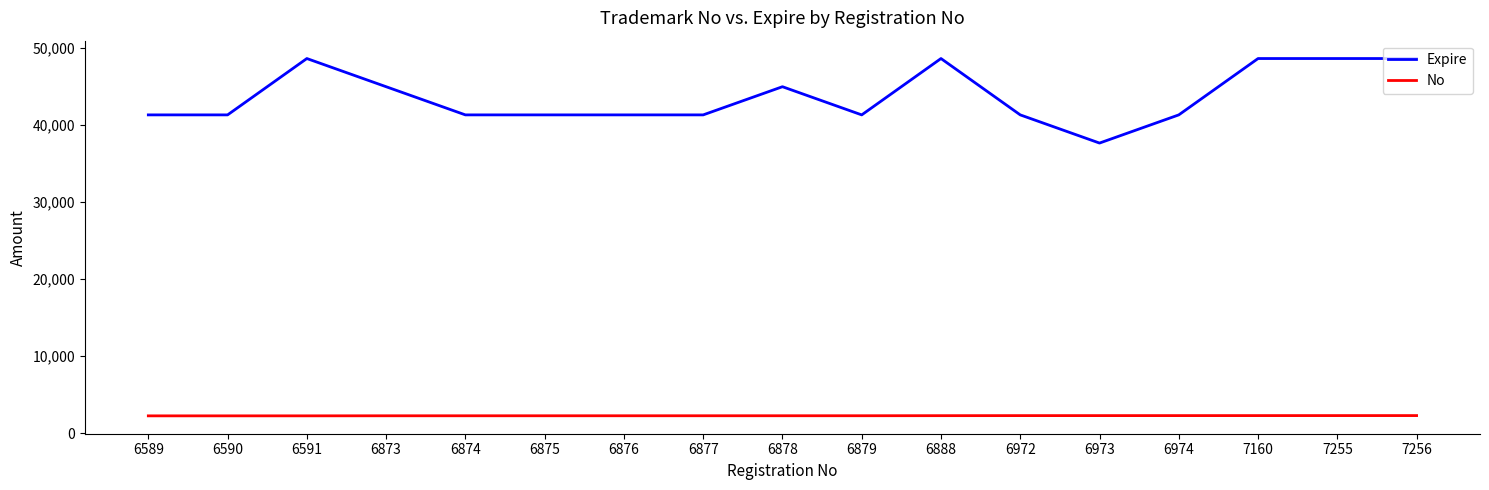

True or false: No and Expire cross at least once.

False